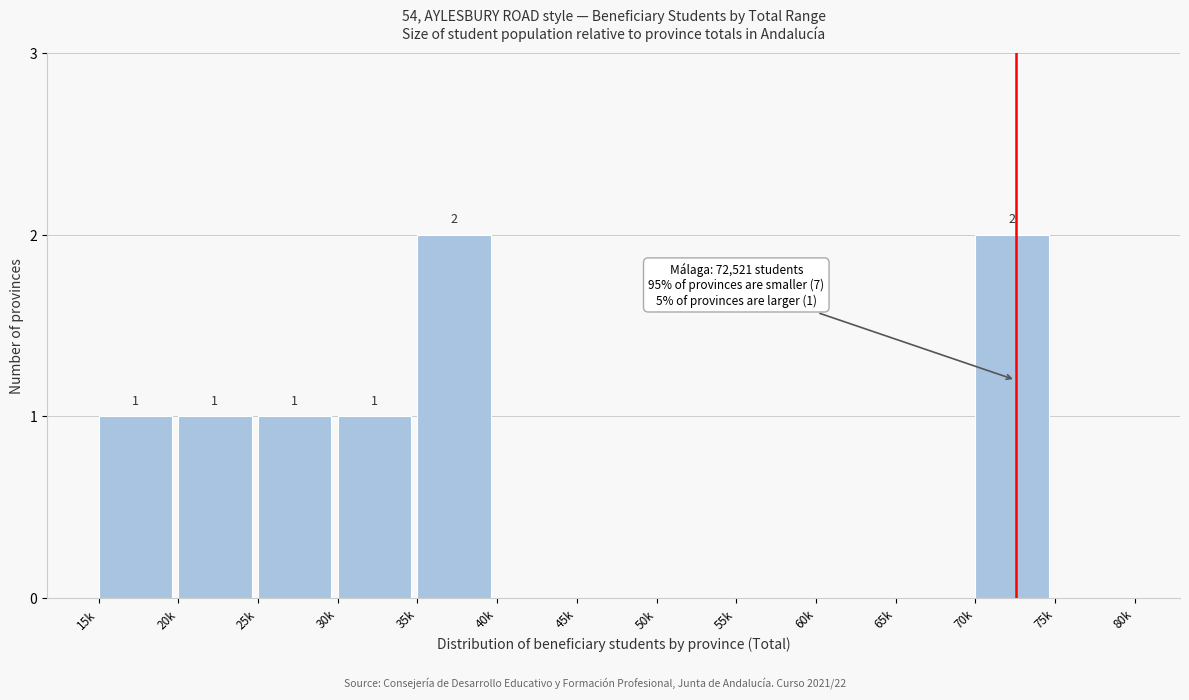

Reading left to right, extract all data points from this chart.

15k=1	20k=1	25k=1	30k=1	35k=2	40k=0	45k=0	50k=0	55k=0	60k=0	65k=0	70k=2	75k=0